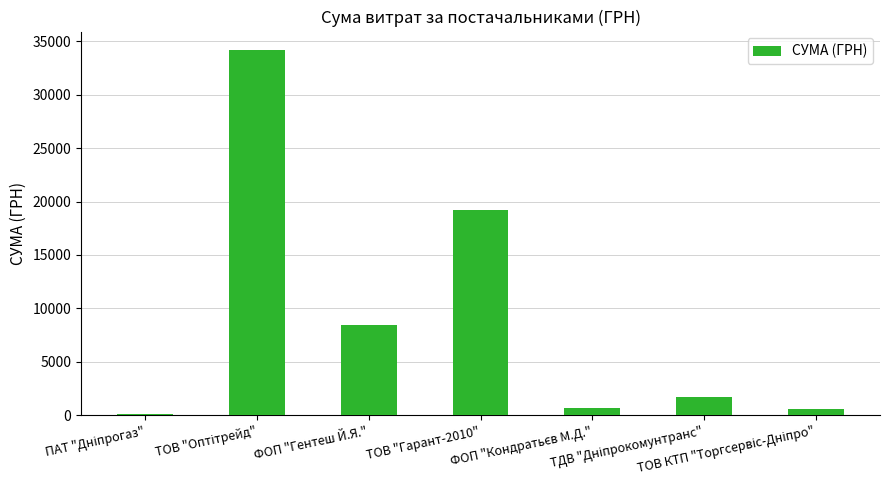

Reading left to right, list all the values displayed in this chart.

104.5	34202.0	8441.0	19163.0	718.0	1724.6	548.0